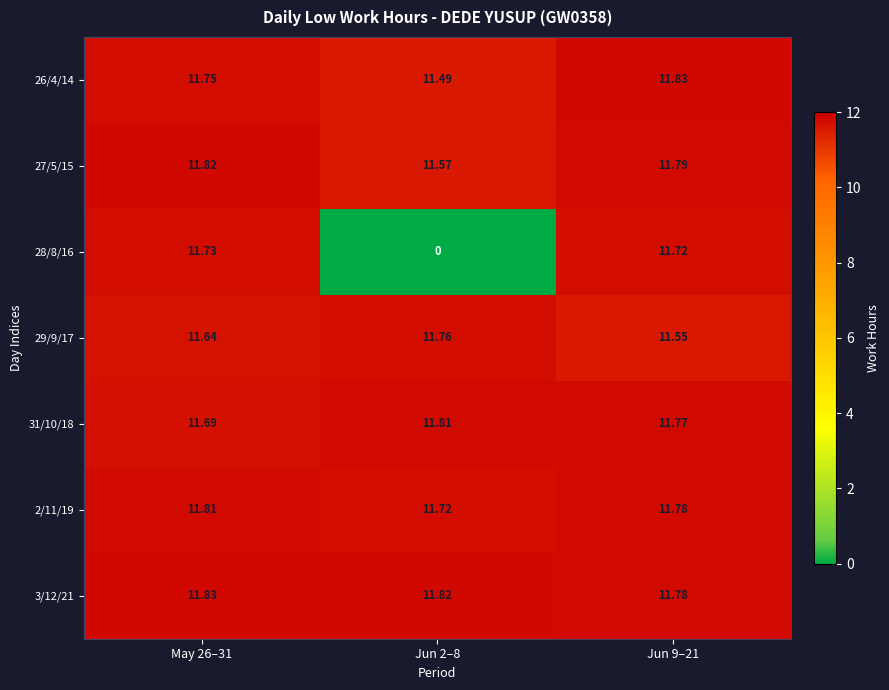

Is the value of 26/4/14 at May 26–31 greater than the value of 28/8/16 at May 26–31?

Yes